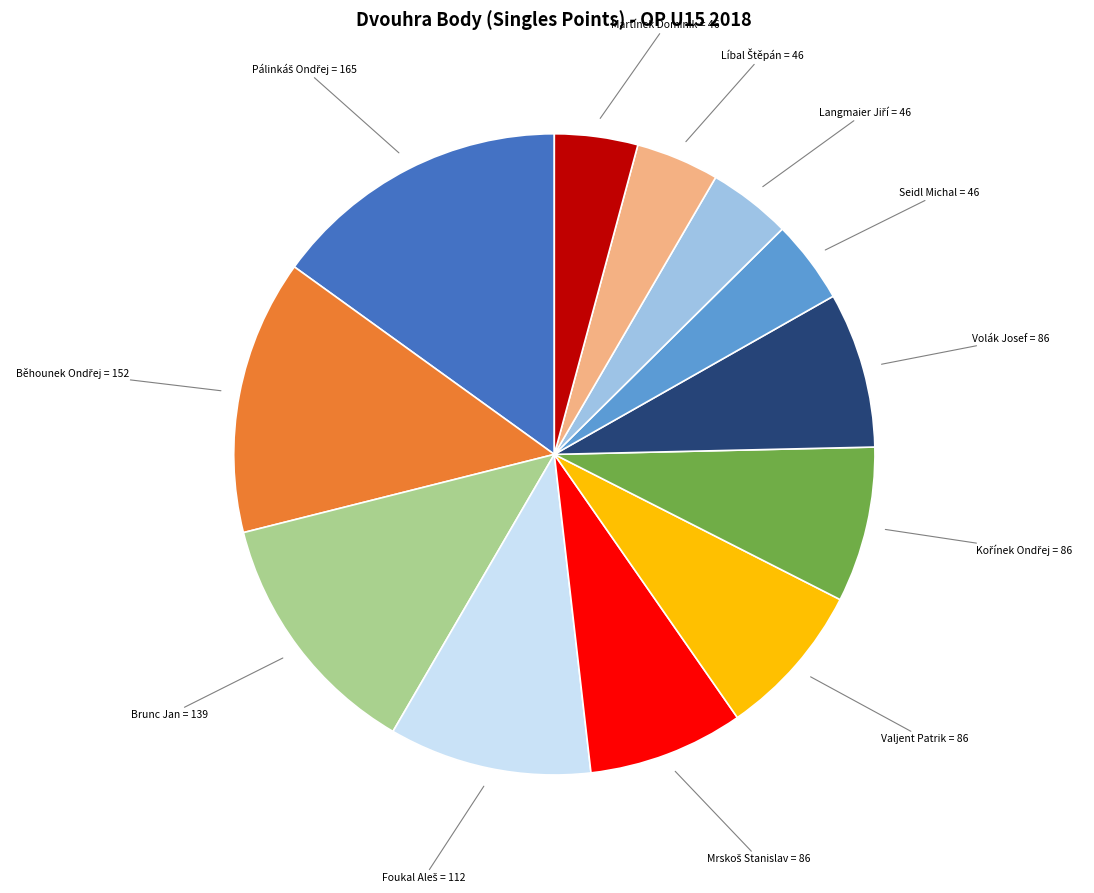

Is there a majority slice in this chart?

No